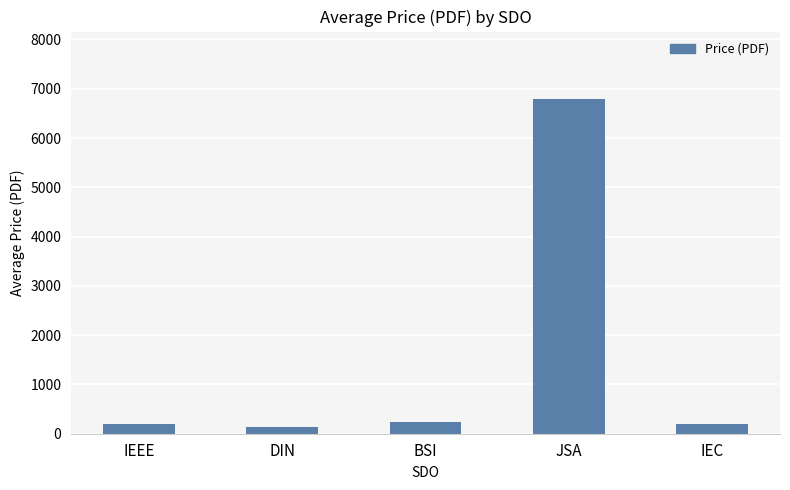

Which label corresponds to the largest value in the chart?

JSA